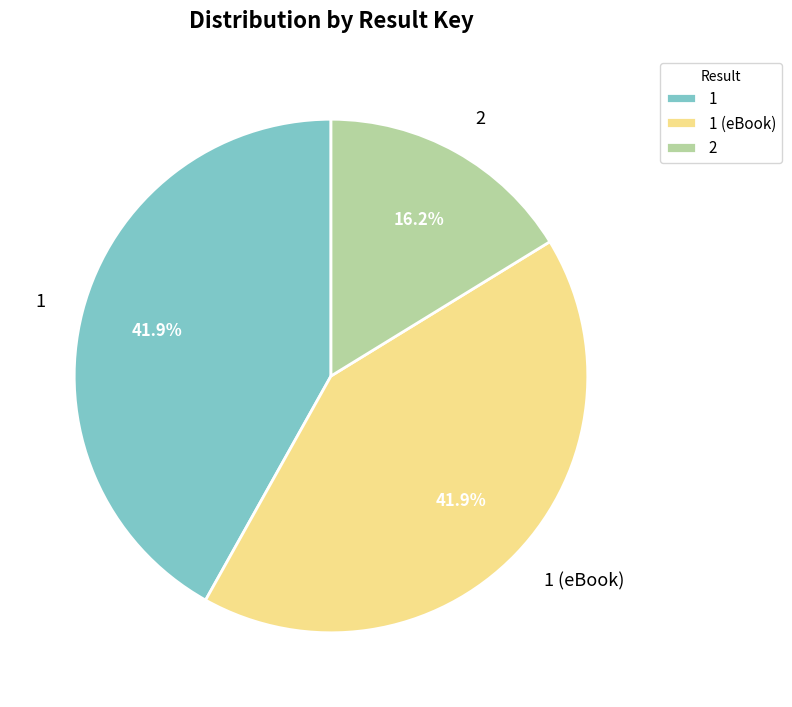

What percentage is NOT represented by 1 (eBook)?

58.1%